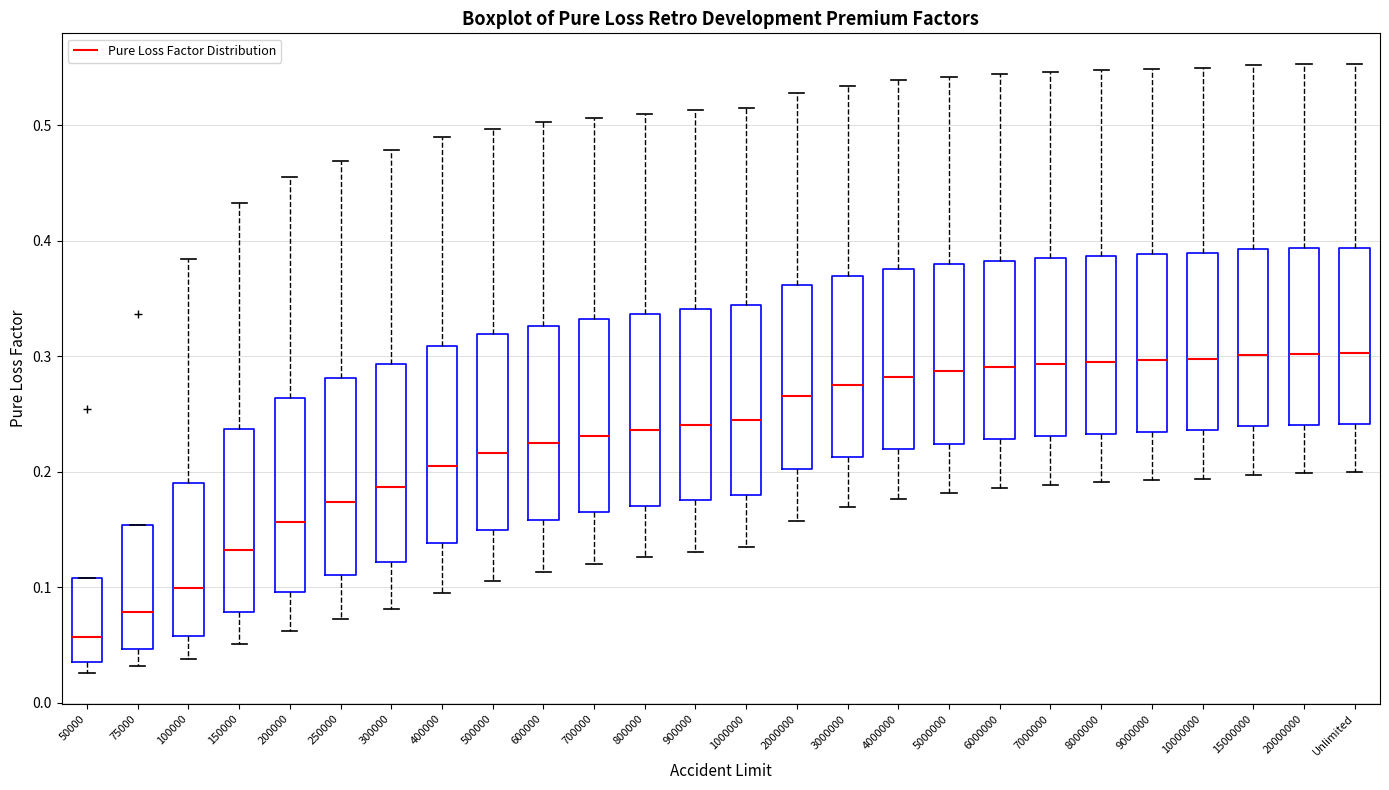

Where does the lower whisker of the box for 4000000 end on the y-axis? The values are not printed on the chart, so give them approximately, as read against the axis.

0.18